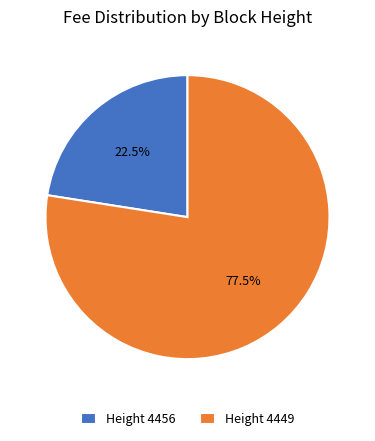

Is there any slice that represents more than half of the pie?

Yes